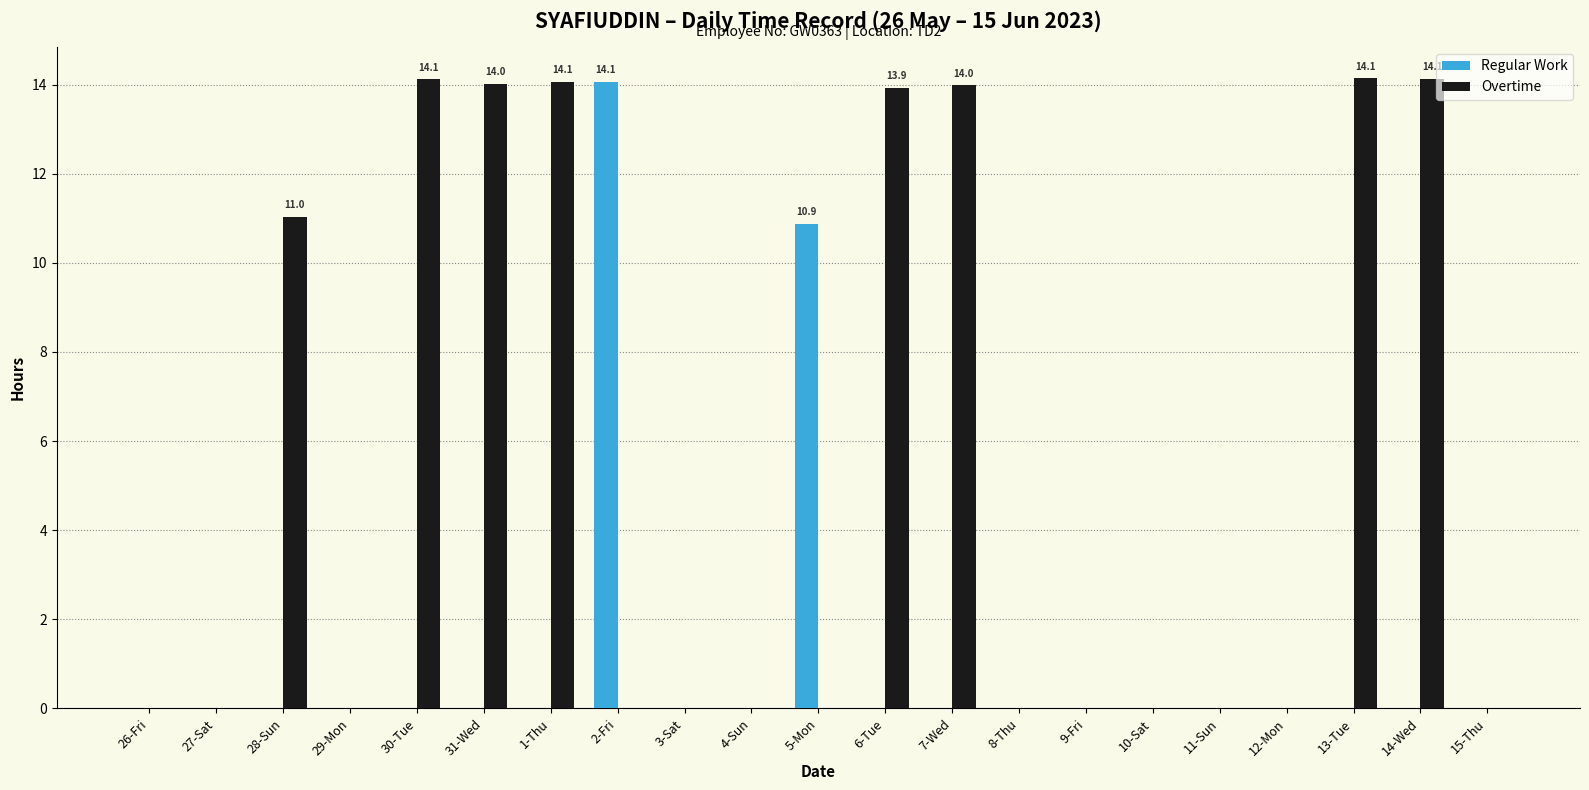

Which series has the largest total across all categories?

Overtime